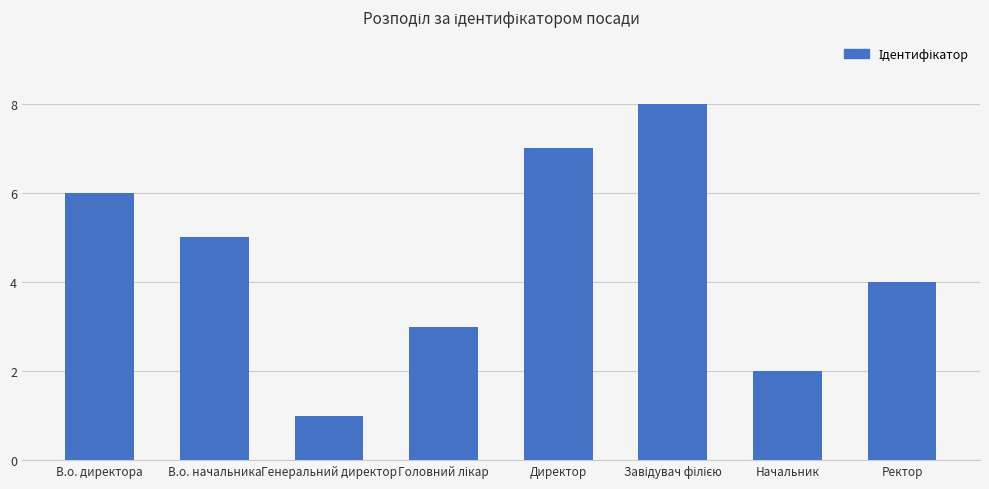

What position from the left is В.о. начальника?

2